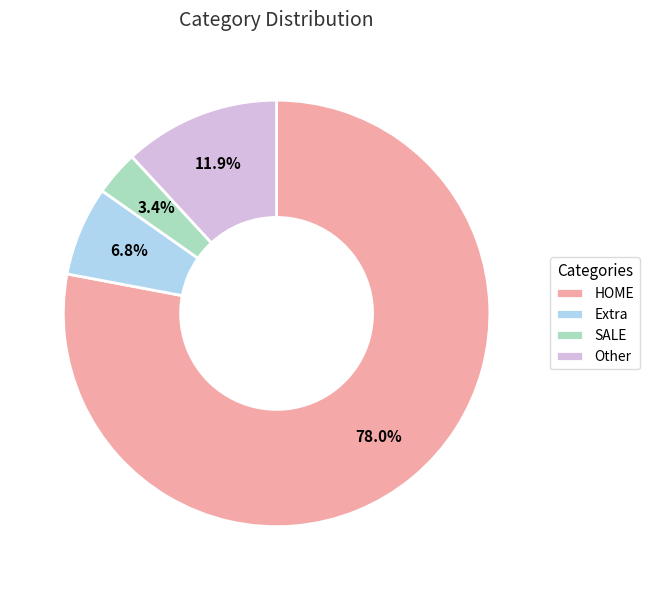

Which slice is the largest?

HOME